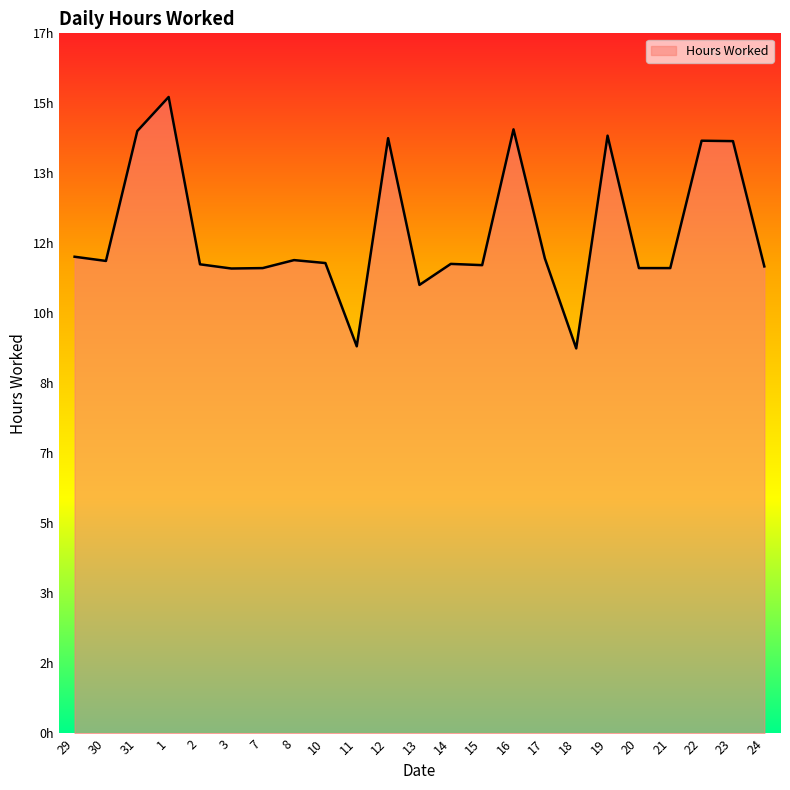

Where is the data nearest to the value 12?

29